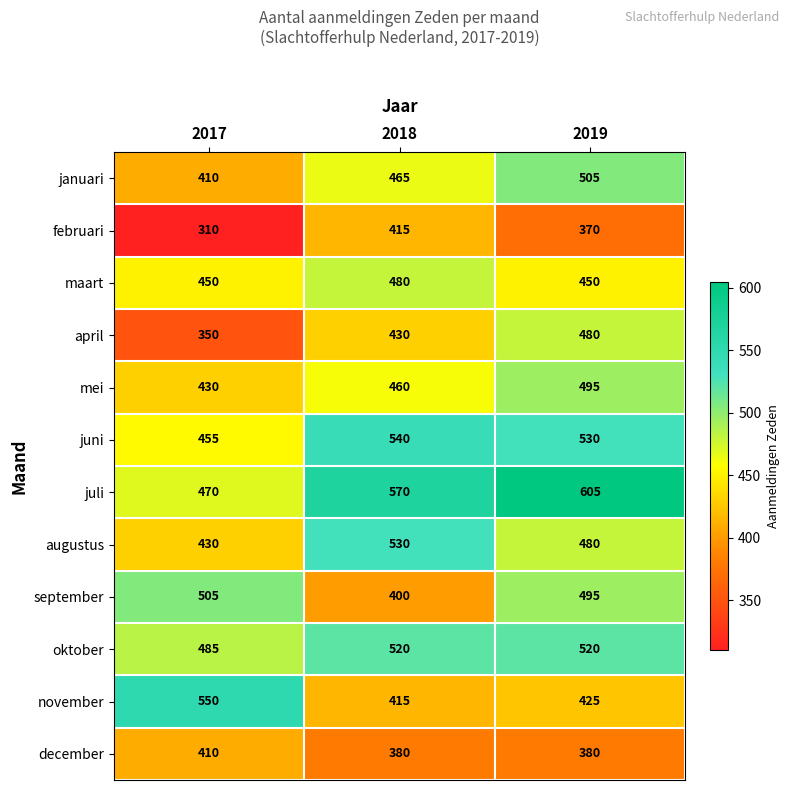

Is the value of november at 2017 greater than the value of december at 2017?

Yes